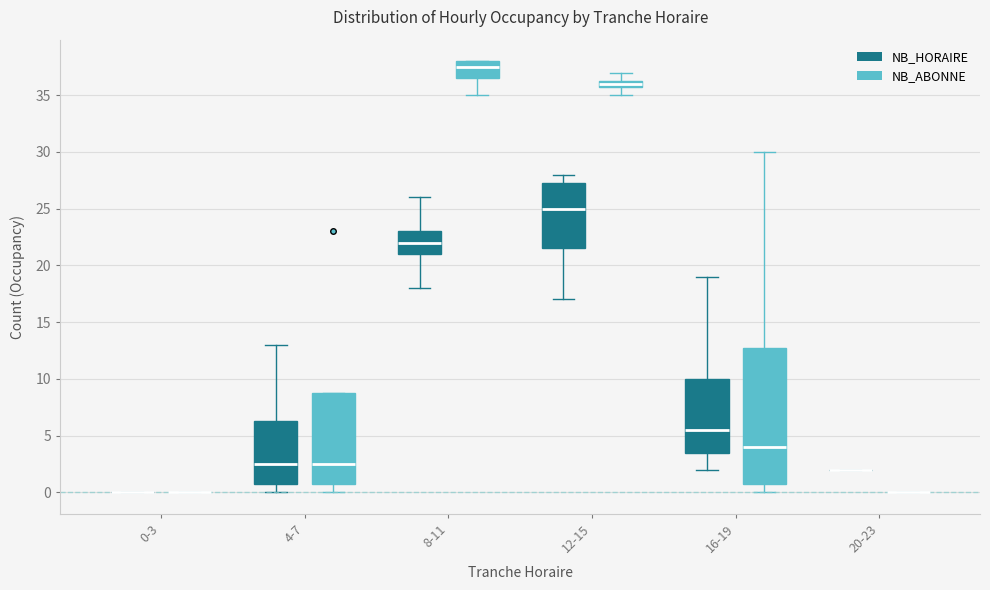

Which box is the tallest, from its lower edge to its upper edge?

16-19 (NB_ABONNE)